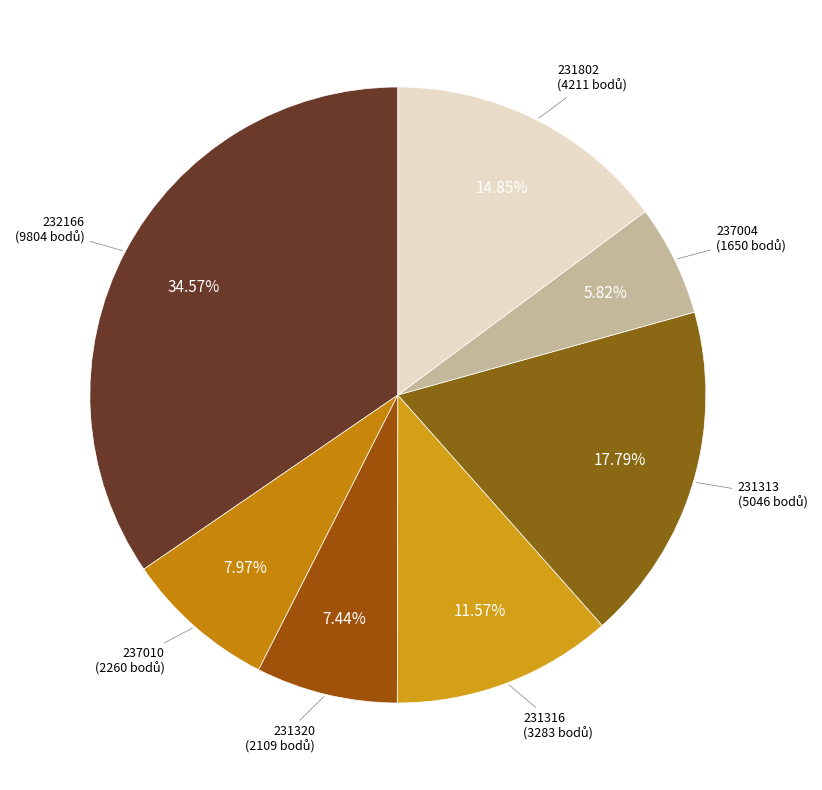

How many segments does this pie chart have?

7